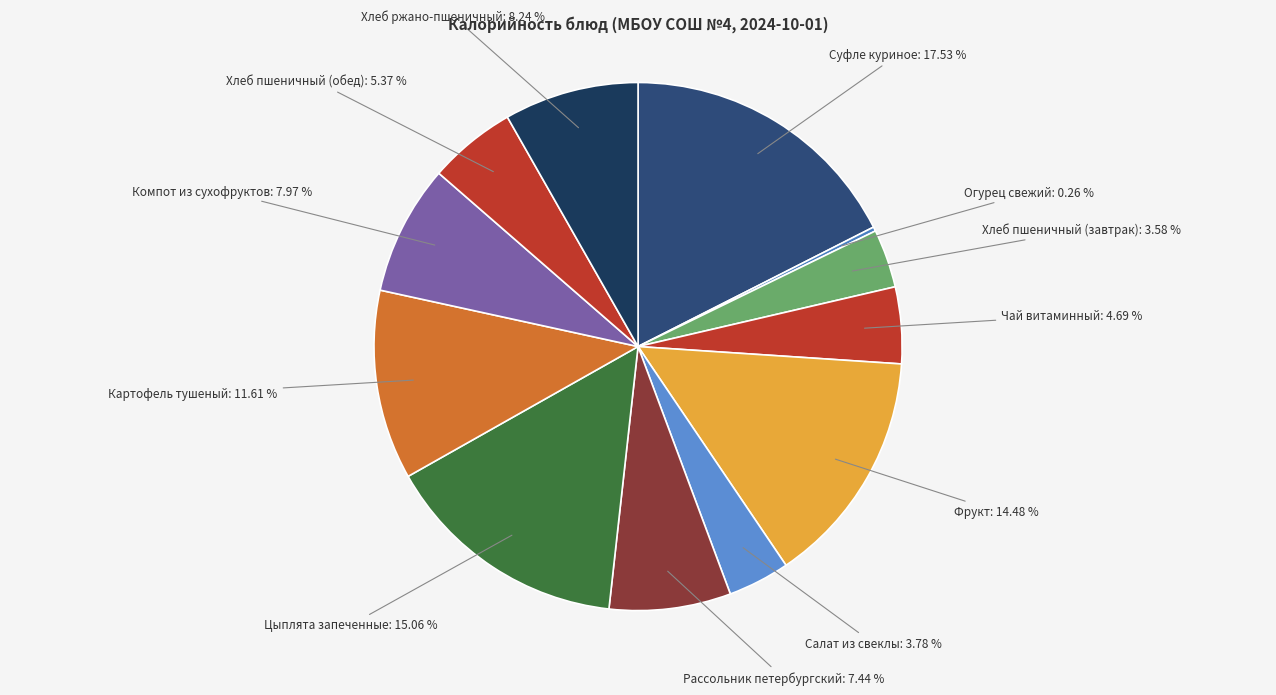

To the nearest percent, what is the average slice percentage?

8%